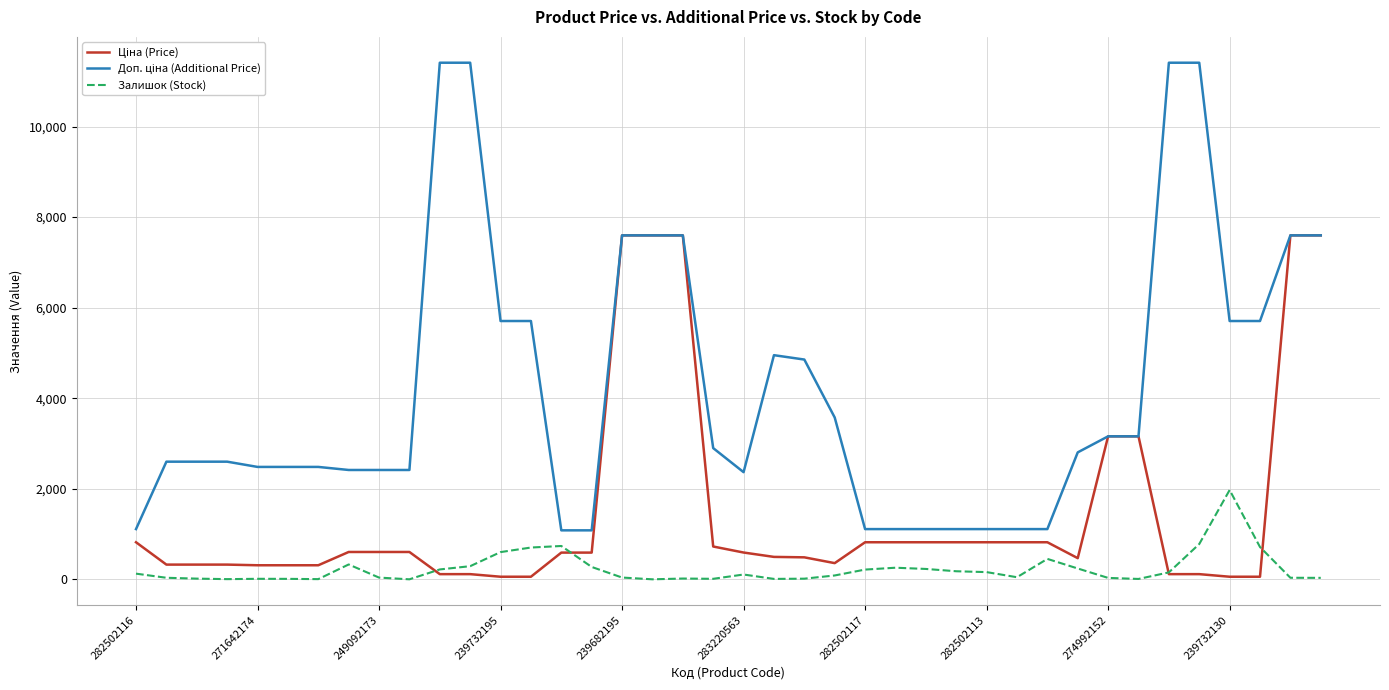

What is the highest value of the Залишок (Stock) series?

1972.0